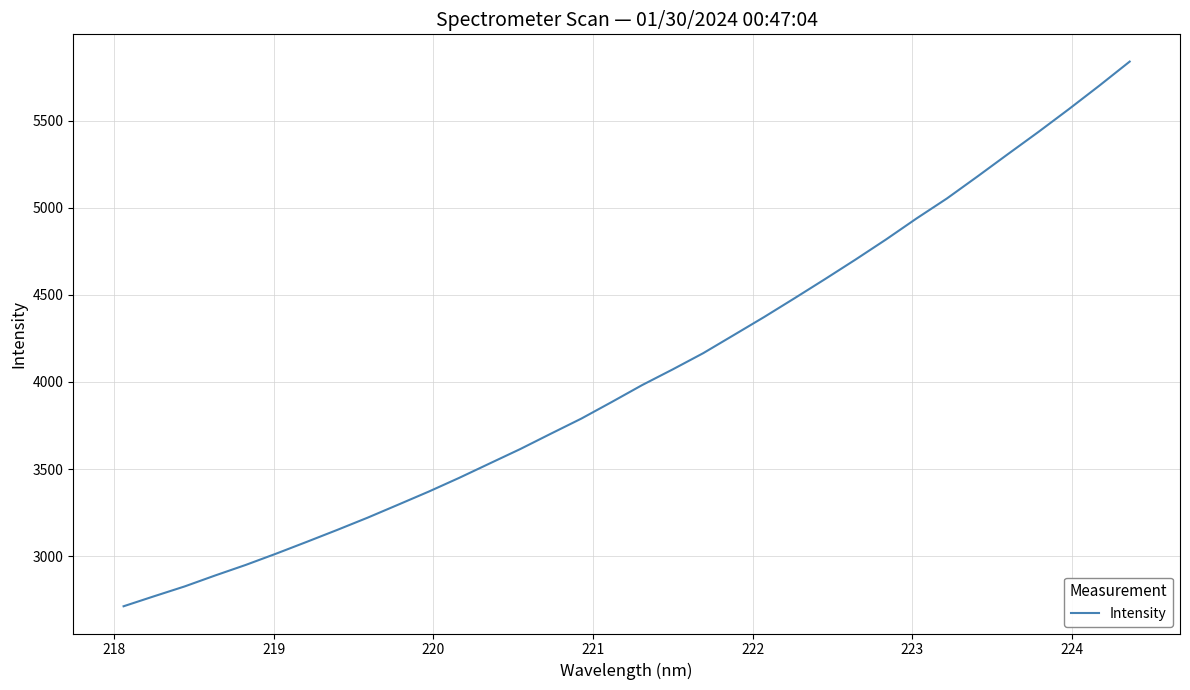

How many lines are shown in the chart?

1